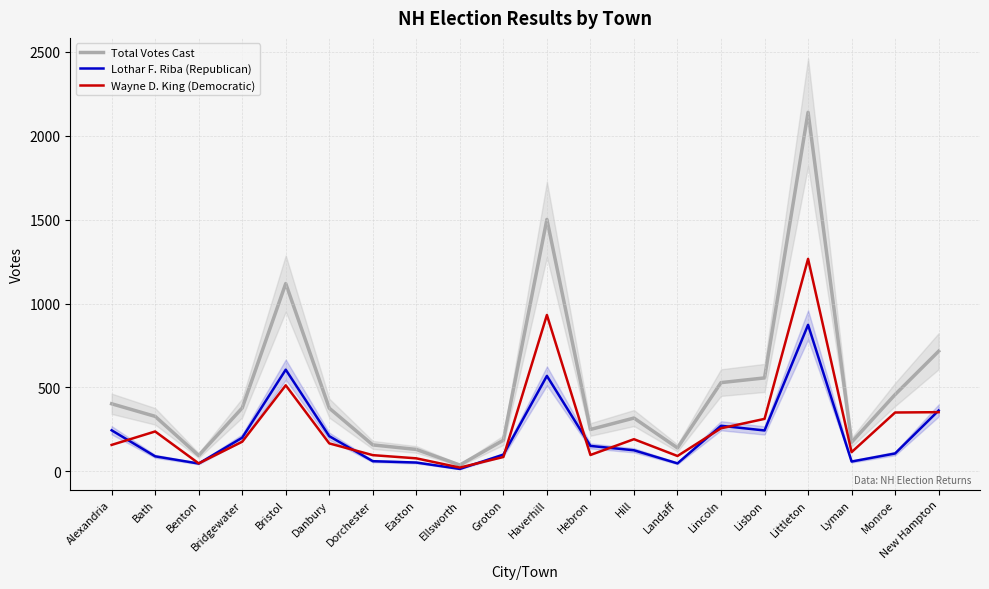

Where does the Total Votes Cast series first go above 377?

Alexandria